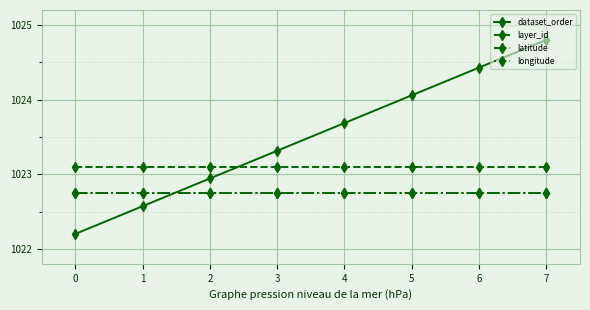

What is the highest value of the latitude series?

1022.8